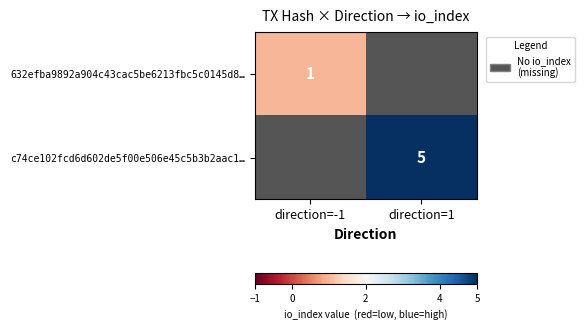

Between direction=1 and direction=-1, which is larger?

direction=-1